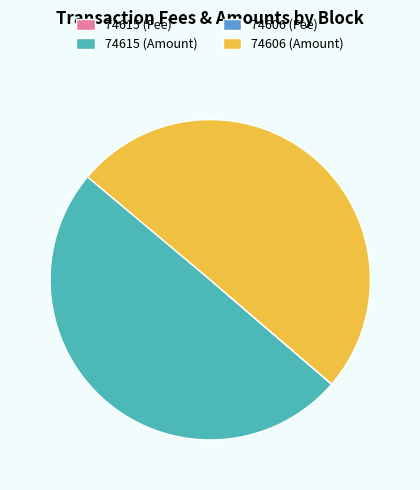

Is the sum of 74615 (Amount) and 74606 (Amount) greater than half?

Yes